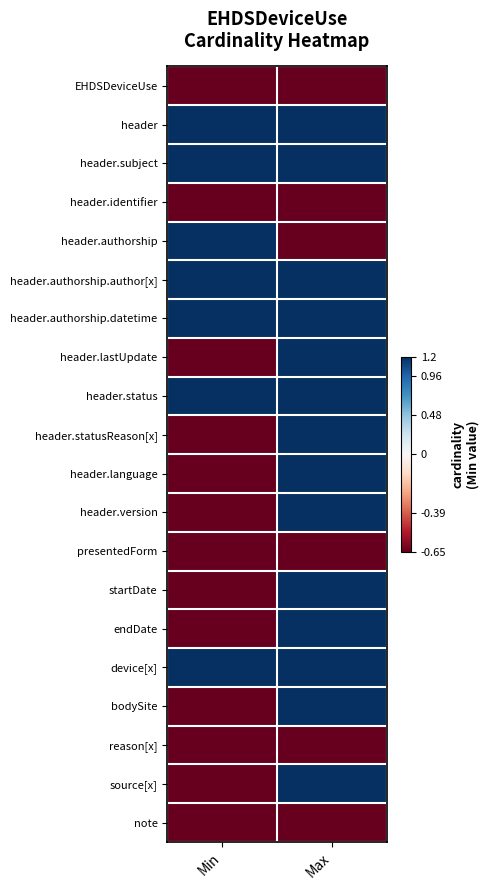

Between Max and Min, which is larger?

Max